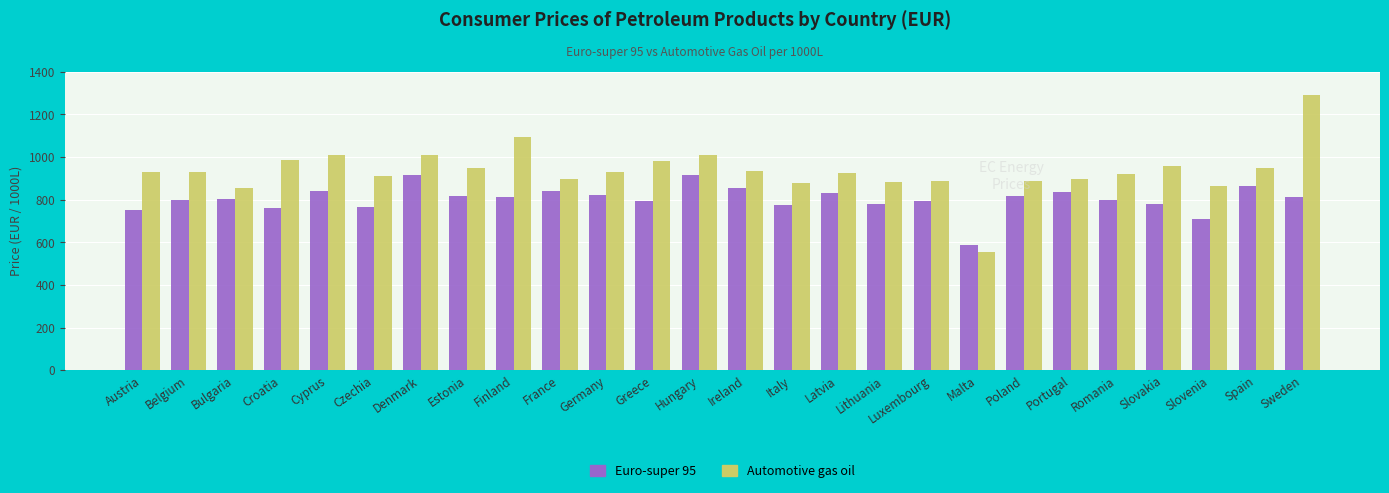

How many distinct data groups are displayed?

2